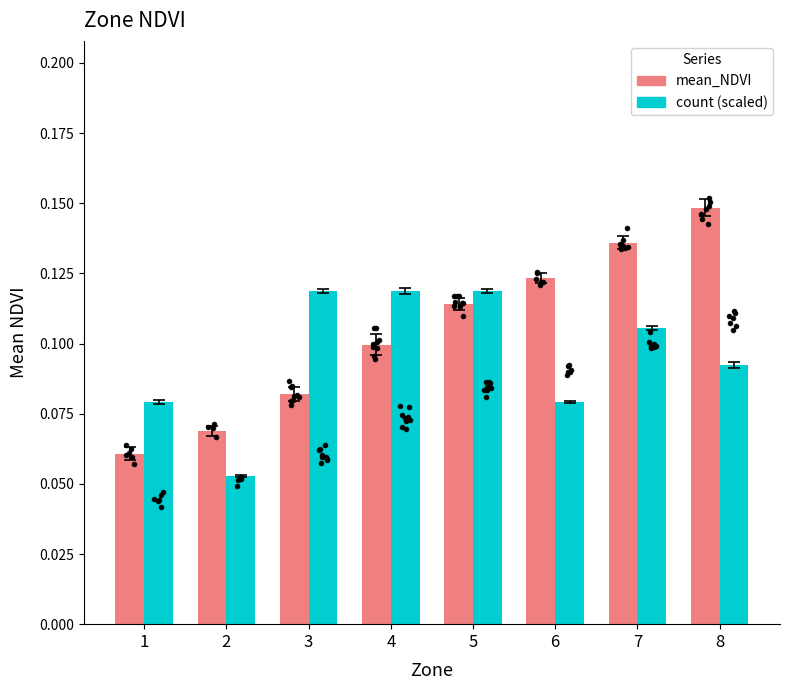

Which series contains the highest Y value?

mean_NDVI